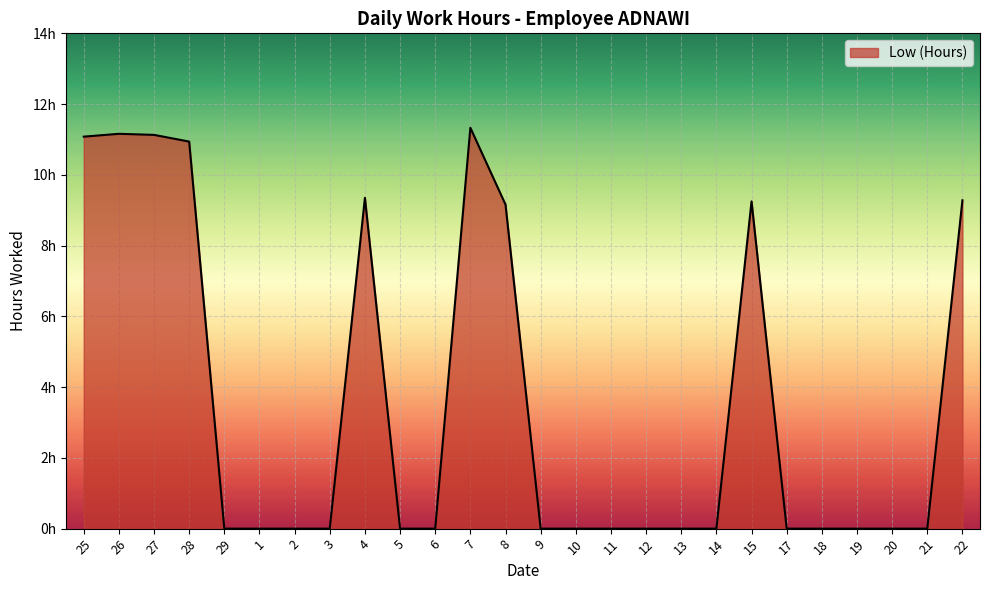

Rank the categories by value from lowest to highest.

29, 1, 2, 3, 5, 6, 9, 10, 11, 12, 13, 14, 17, 18, 19, 20, 21, 8, 15, 22, 4, 28, 25, 27, 26, 7